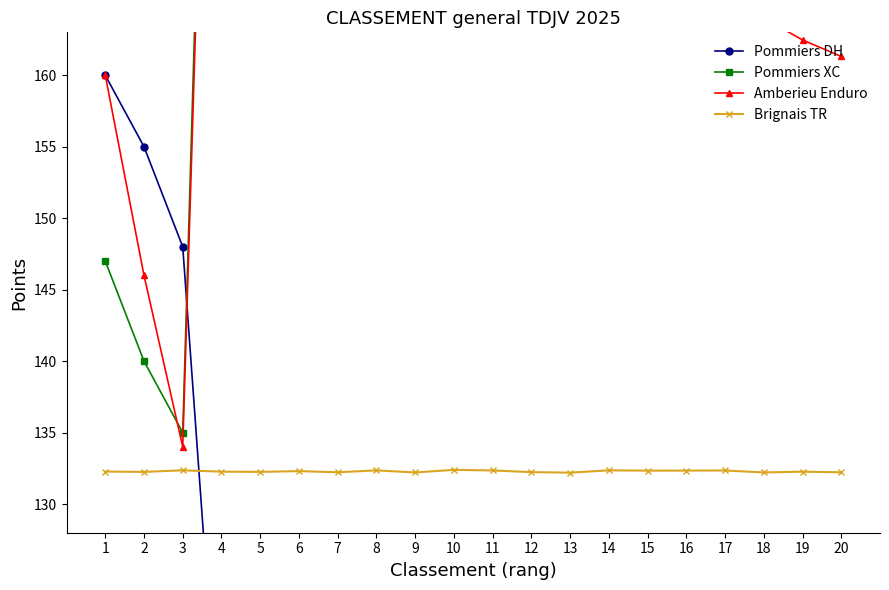

How many data points in Pommiers XC are above 178?

10